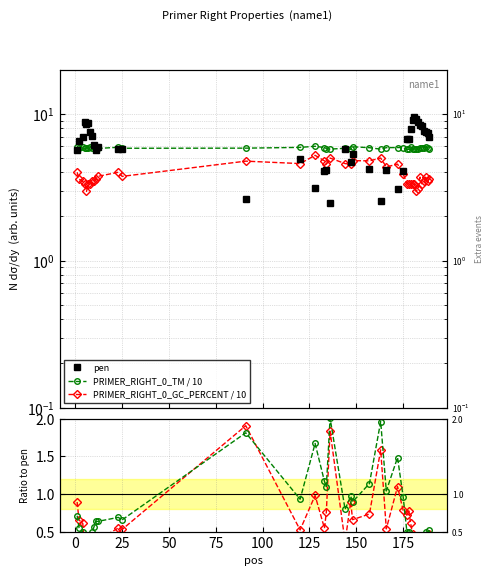

True or false: pen and PRIMER_RIGHT_0_GC_PERCENT / 10 intersect in this chart.

True